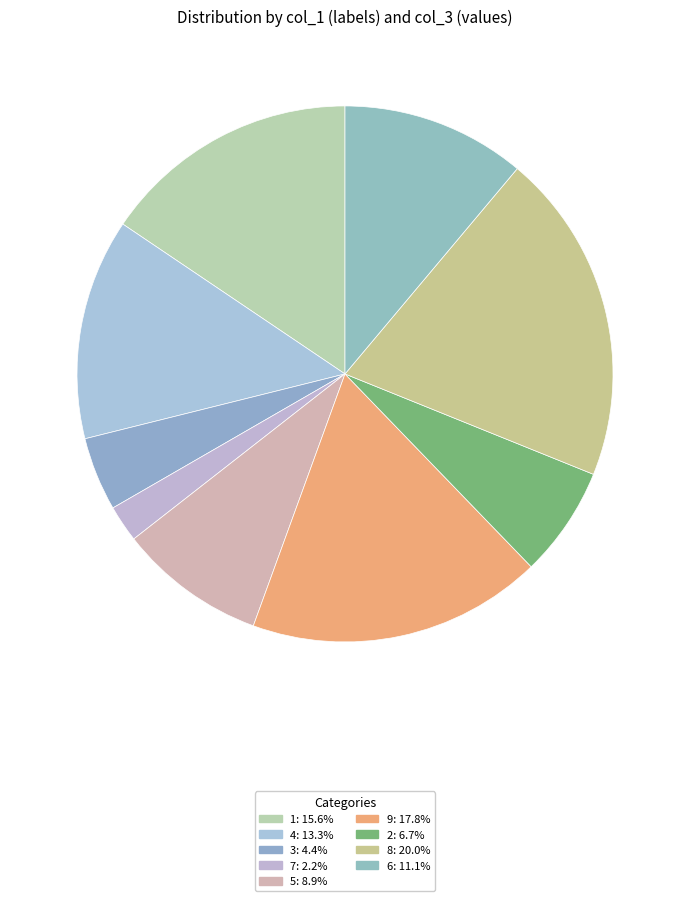

Count the number of slices in the pie.

9